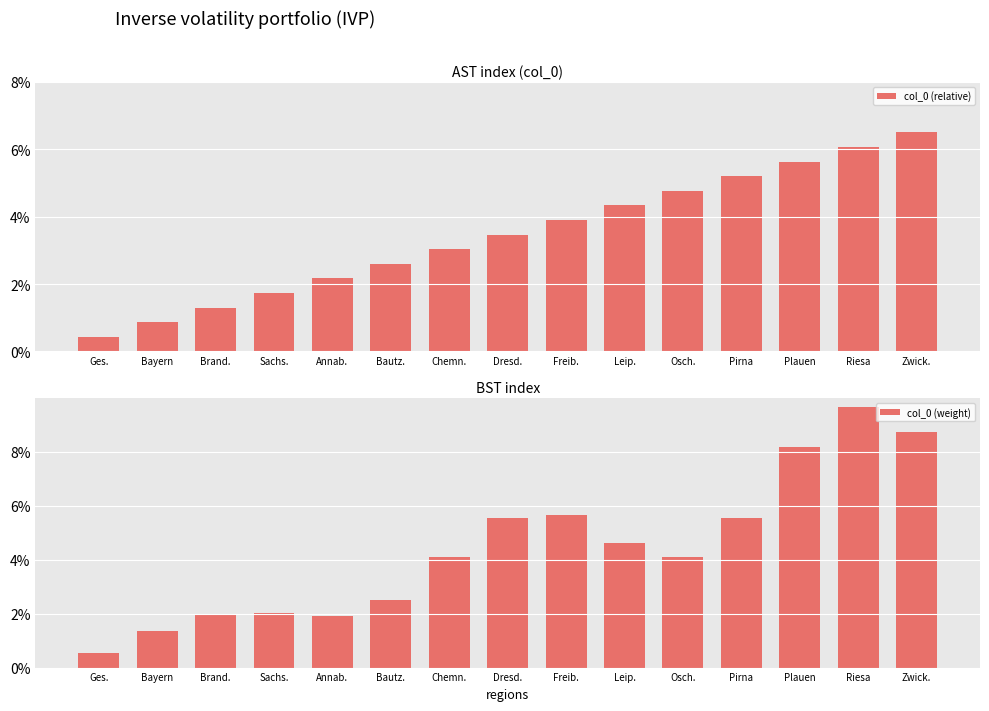

At how many categories does at least one series exceed 8?

3